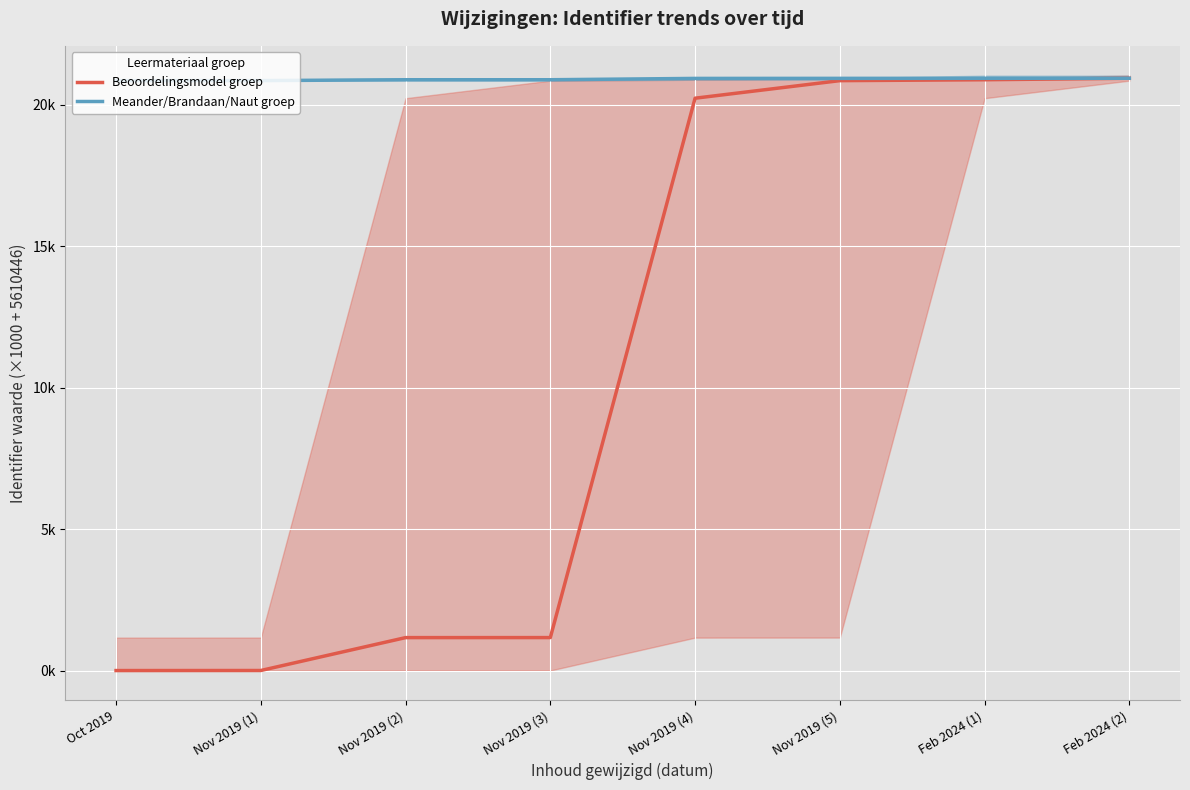

Which has a higher value, Nov 2019 (4) or Feb 2024 (1)?

Feb 2024 (1)